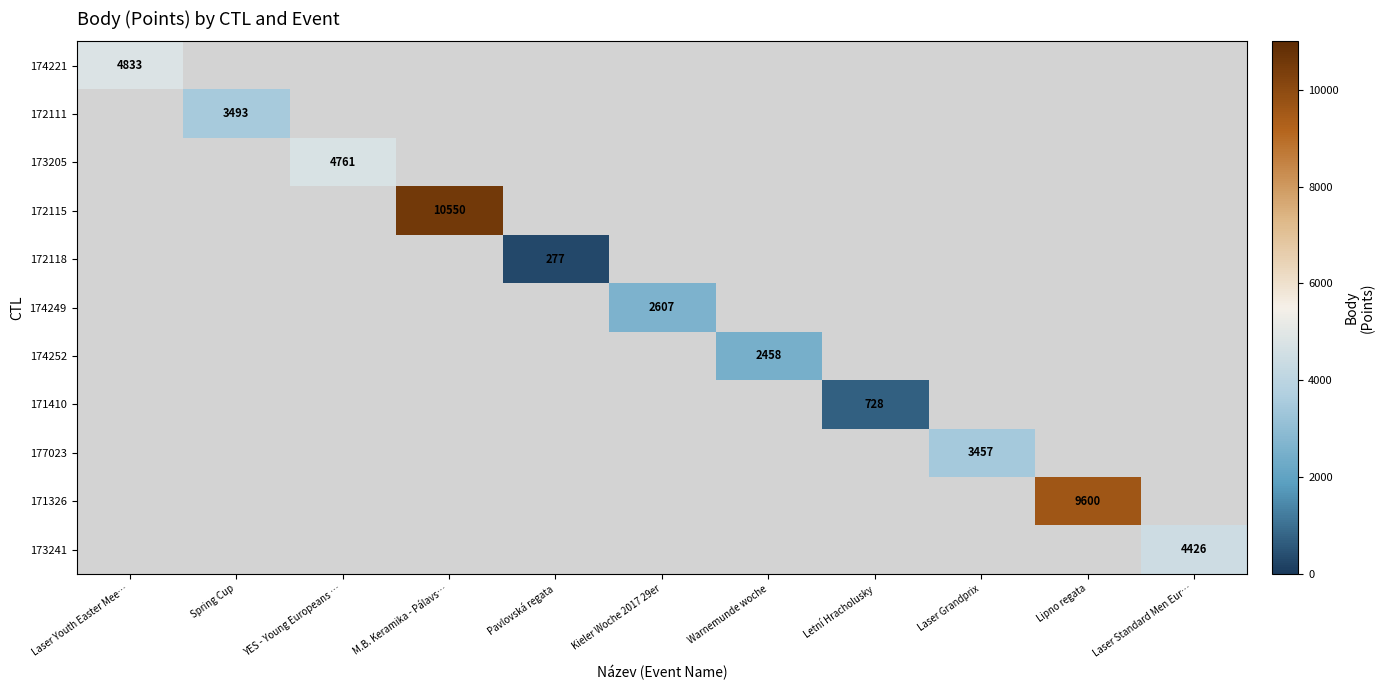

True or false: 174252 has a value of 2458 at Warnemunde woche.

True